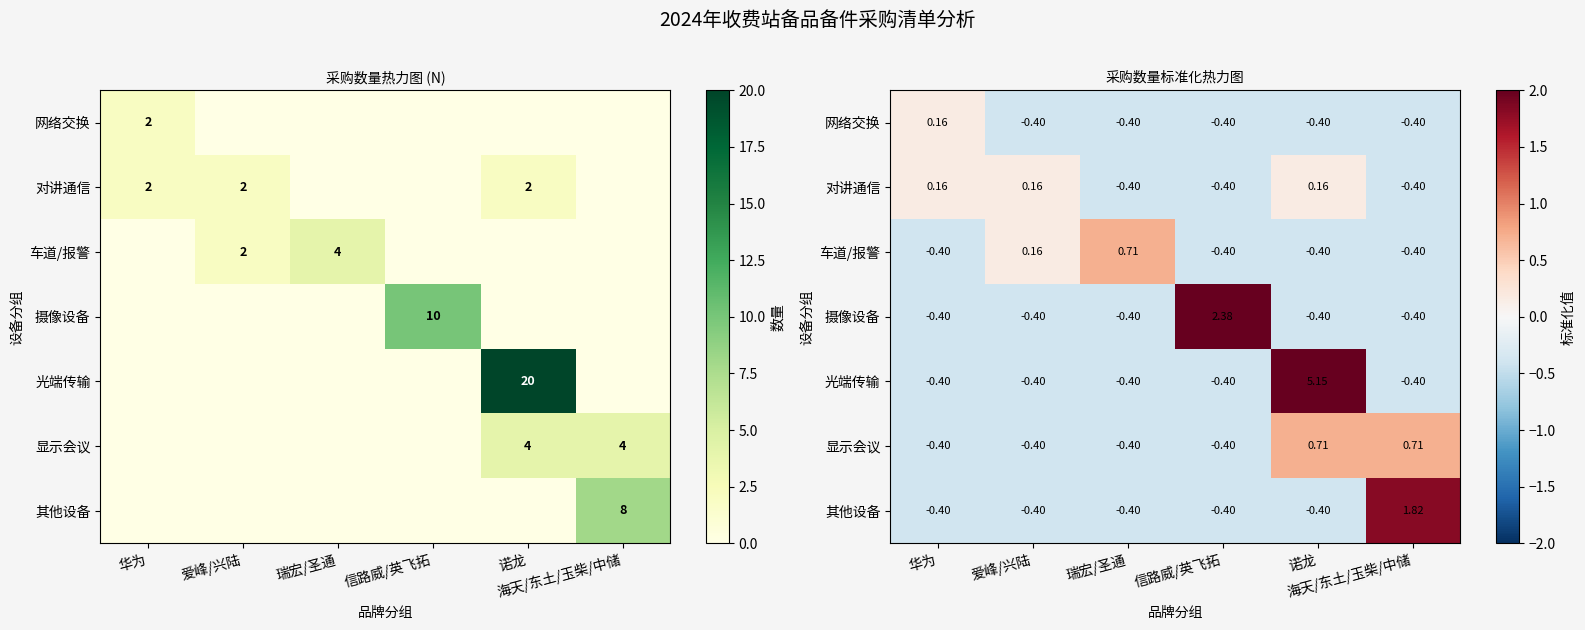

At 信路威/英飞拓, list the series in order from smallest to largest.

网络交换, 对讲通信, 车道/报警, 光端传输, 显示会议, 其他设备, 摄像设备